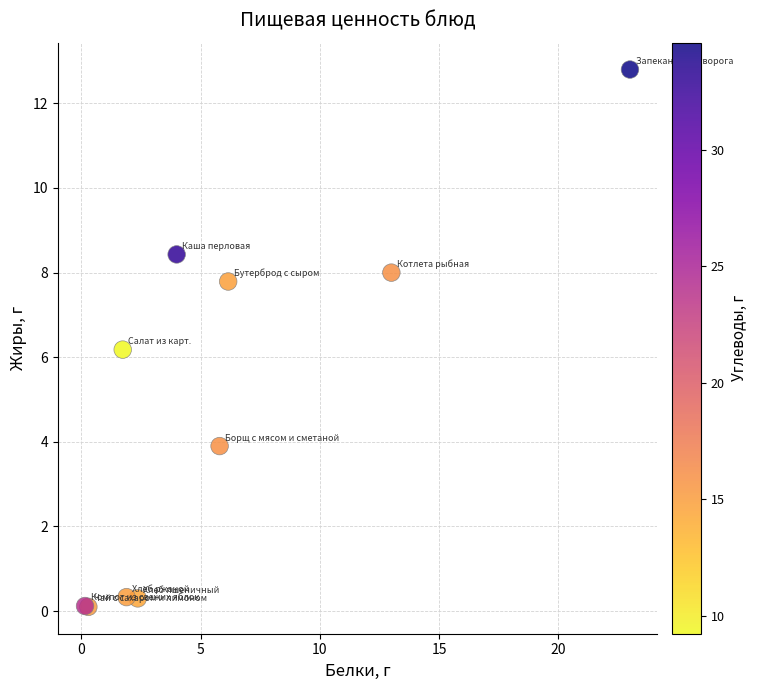

What Y value in the scatter plot is closest to 6?

6.2